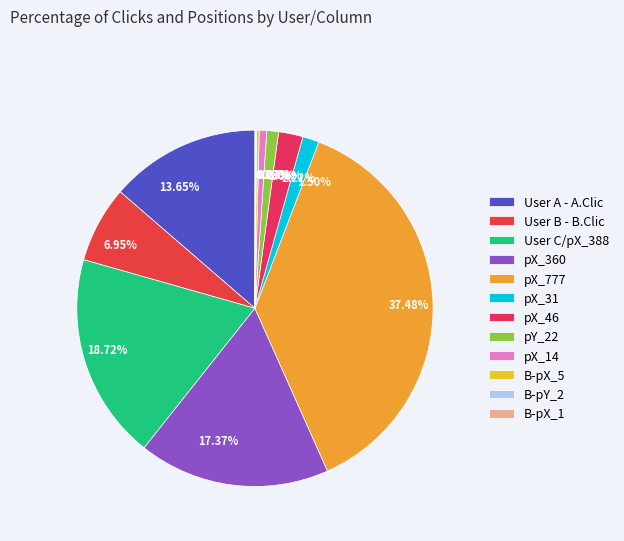

Between 0.68% and 6.95%, which is larger?

6.95%